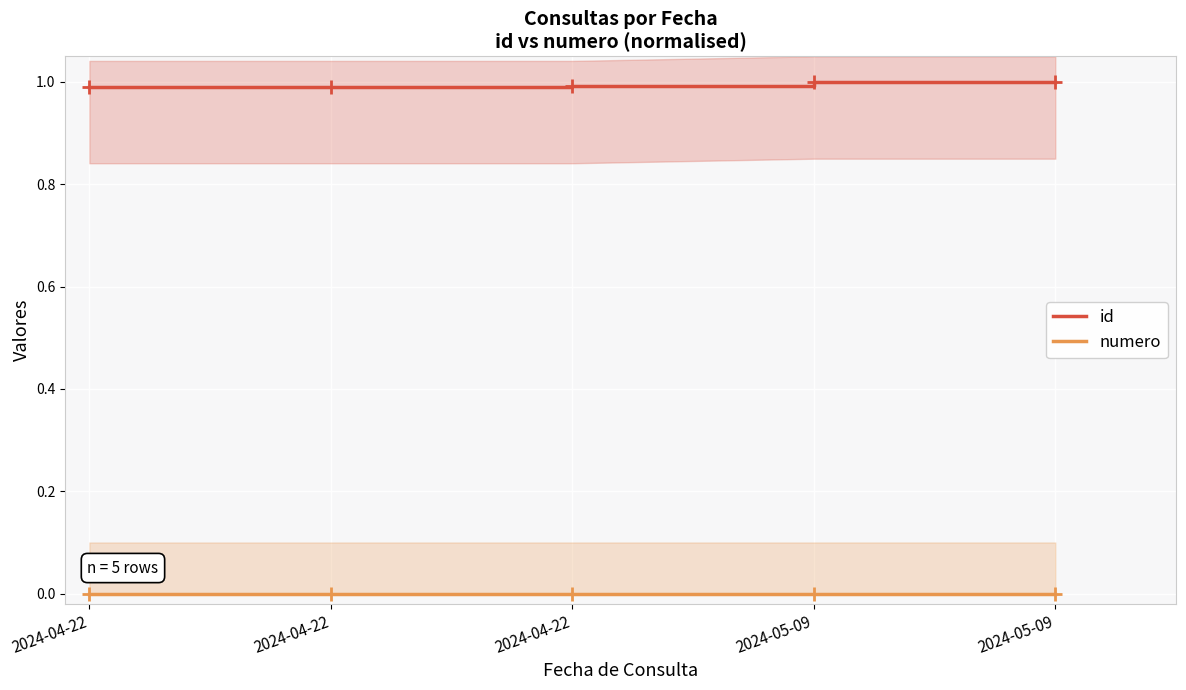

What is the value of the id point at the 4th from the left?

1.0